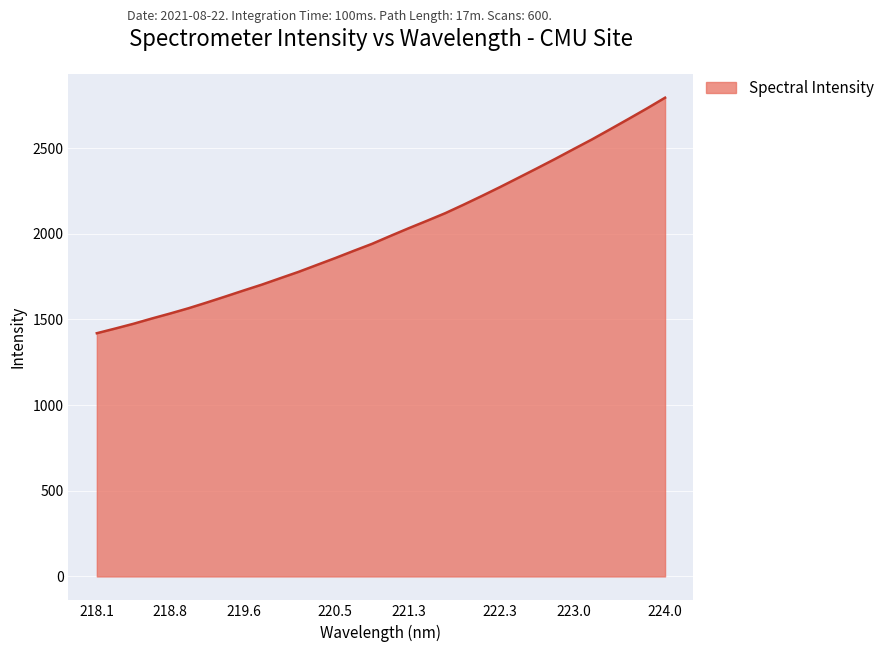

How many lines are shown in the chart?

1